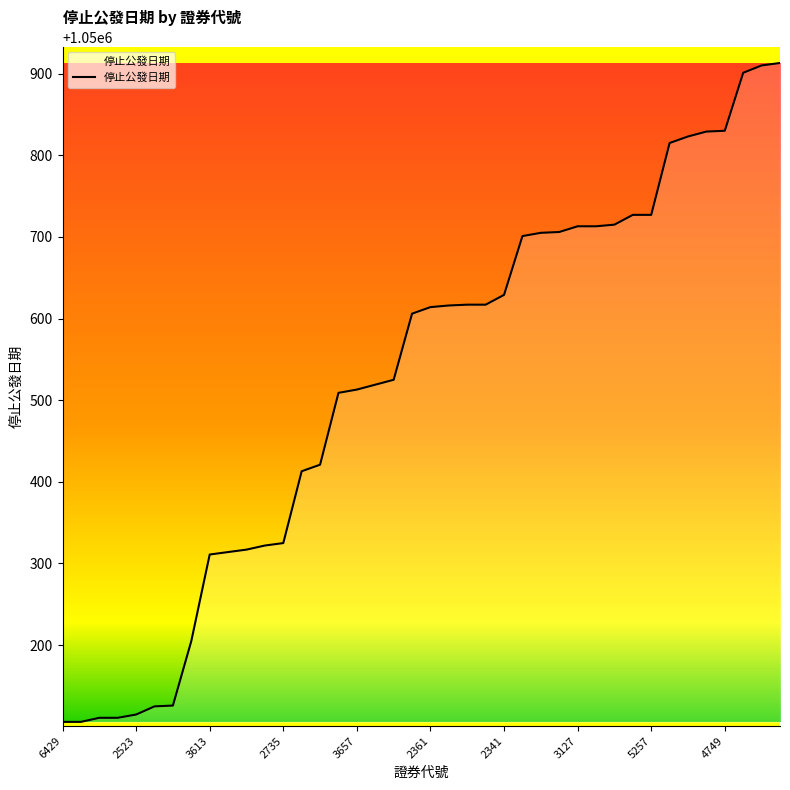

What is the minimum value shown in the chart?

1050106